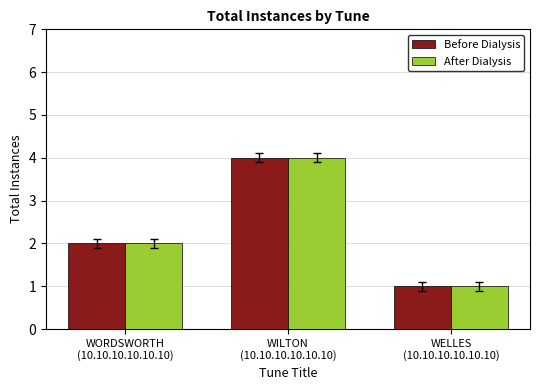

Does the chart contain stacked bars?

No